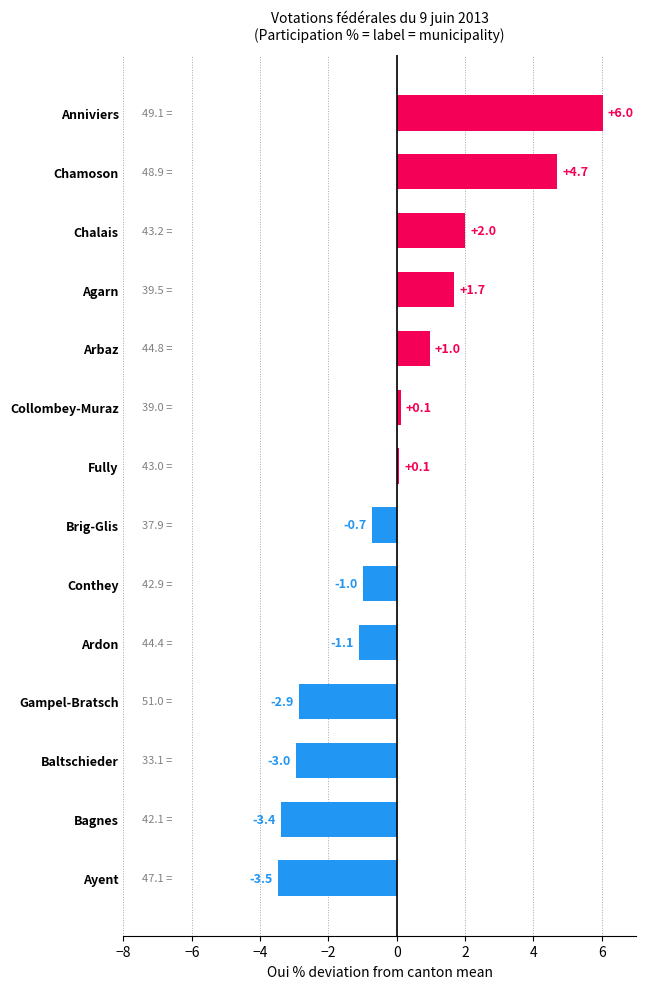

What is the difference between the second highest and minimum values?

8.2